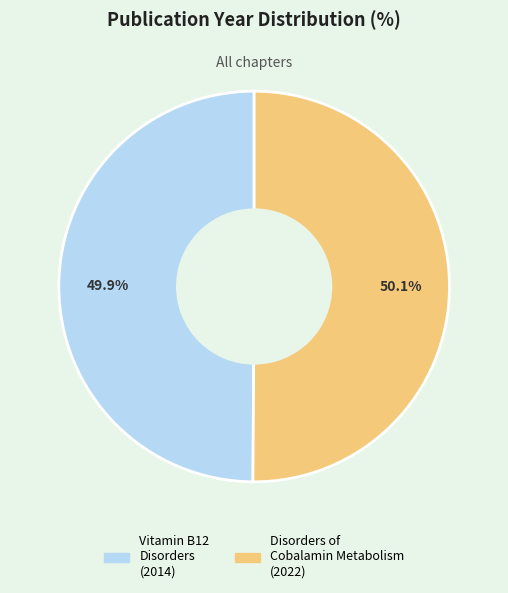

Do Disorders of Cobalamin Metabolism and Vitamin B12 Disorders together represent more than half of the pie?

Yes